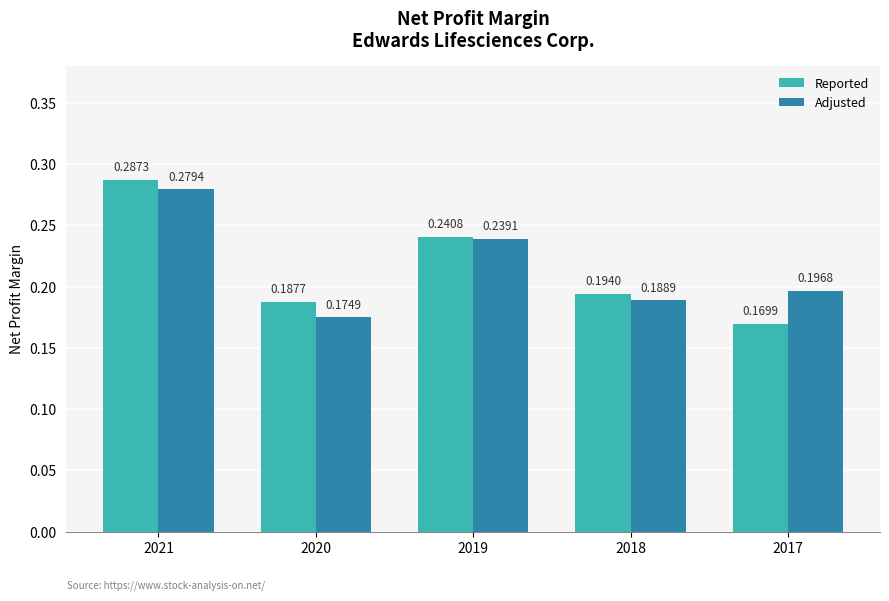

Rank the categories by Adjusted value from highest to lowest.

2021, 2019, 2017, 2018, 2020